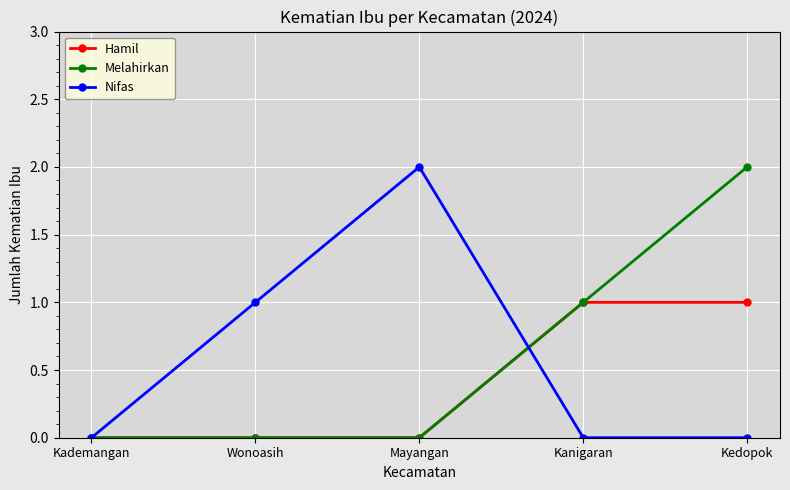

At which category does Nifas reach its first local peak?

Mayangan